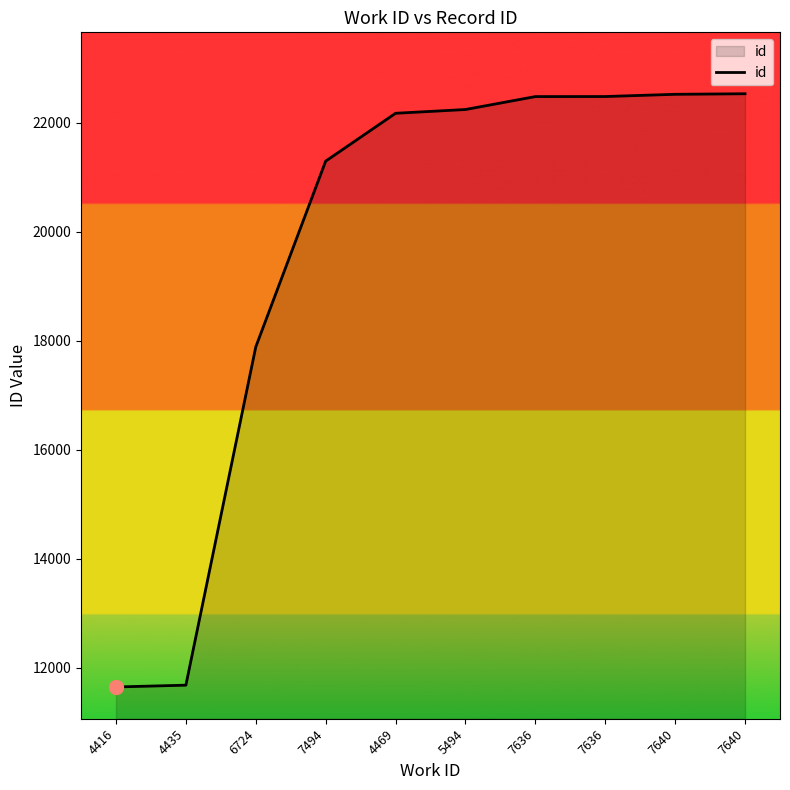

Between 6724 and 5494, which is larger?

5494